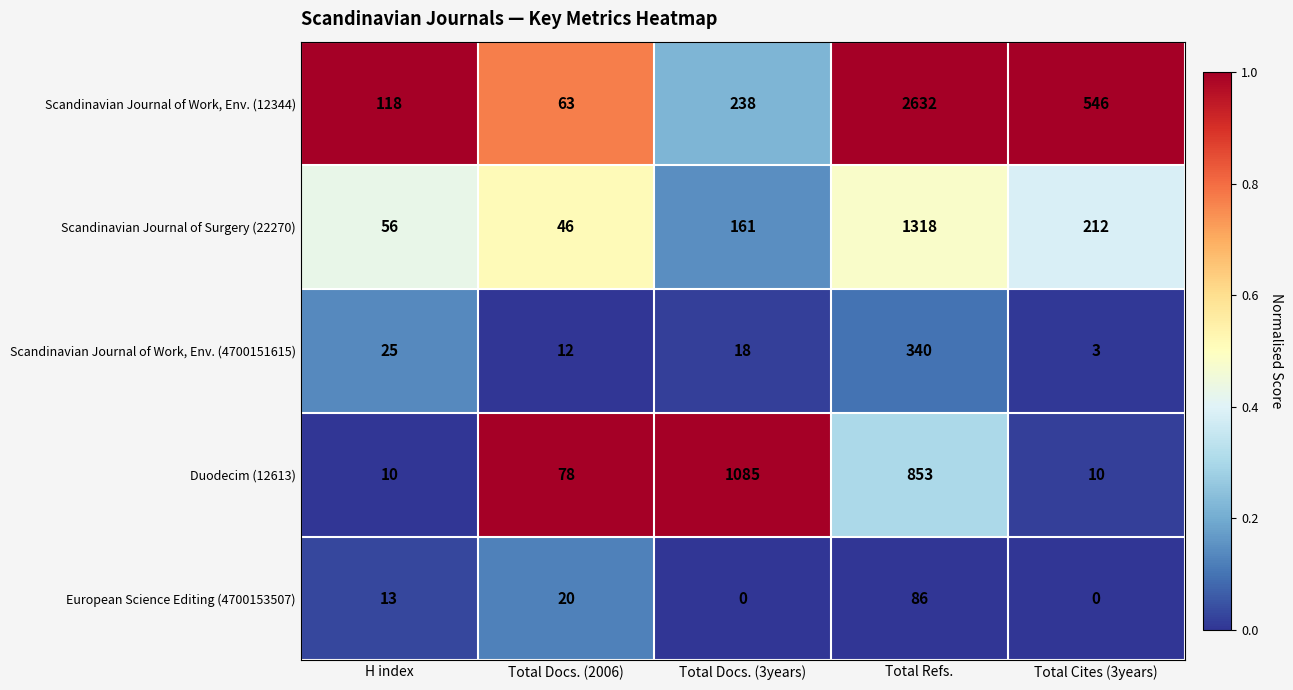

What is the greatest value displayed?

2632